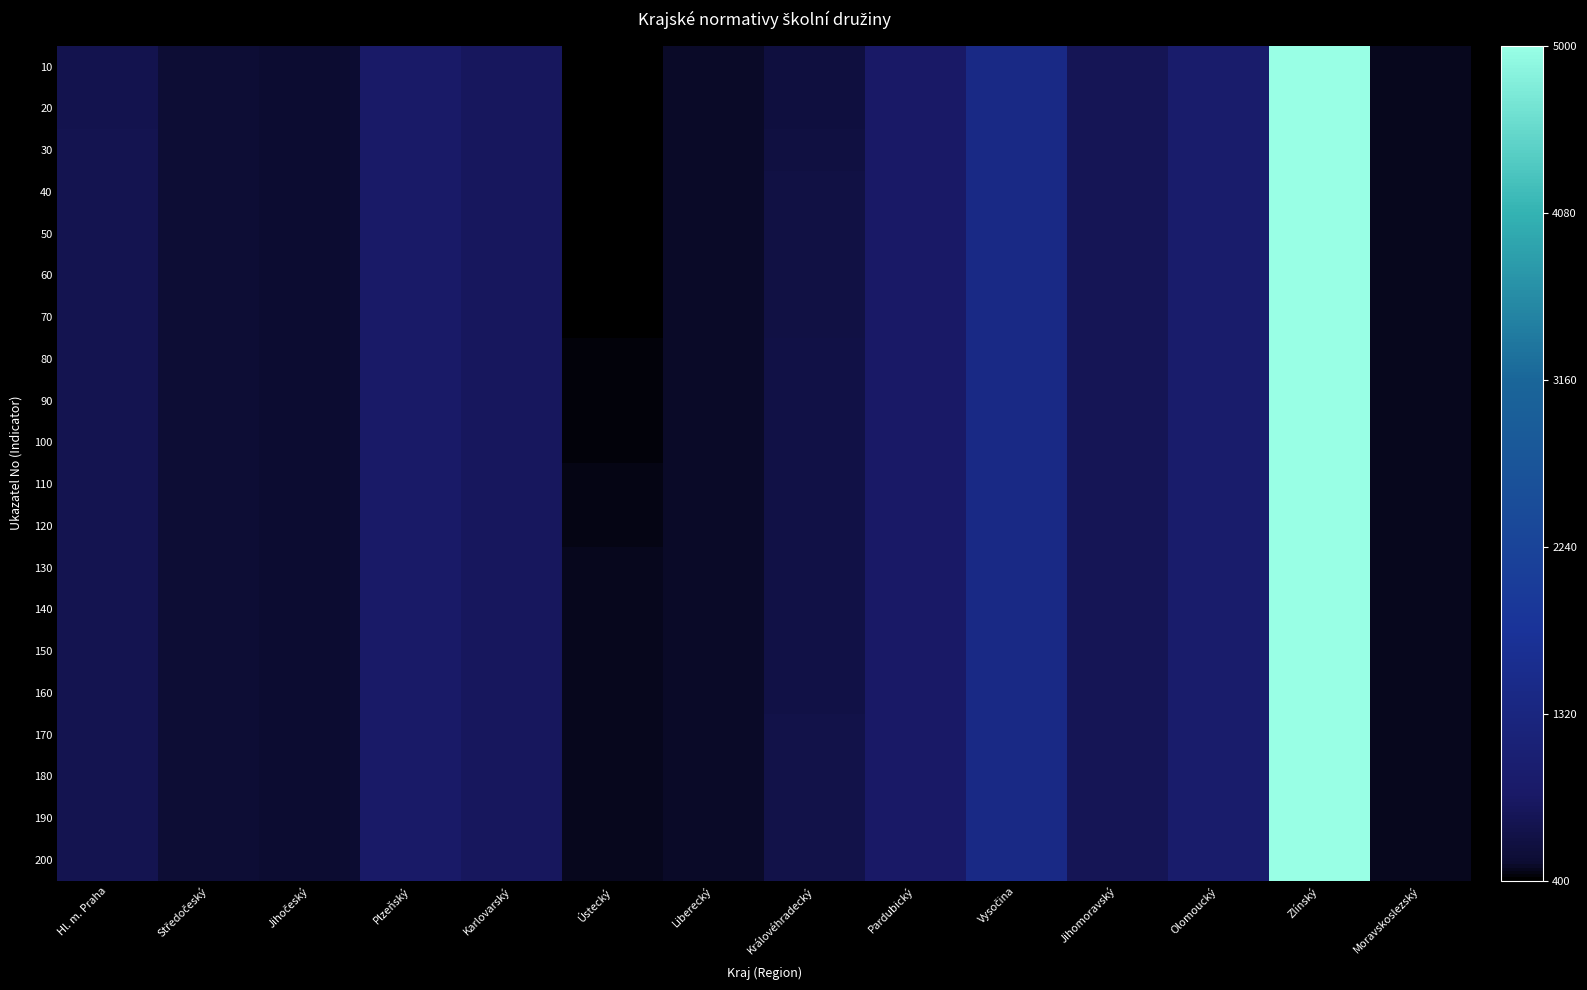

At which category is the sum across all series the highest?

Zlínský